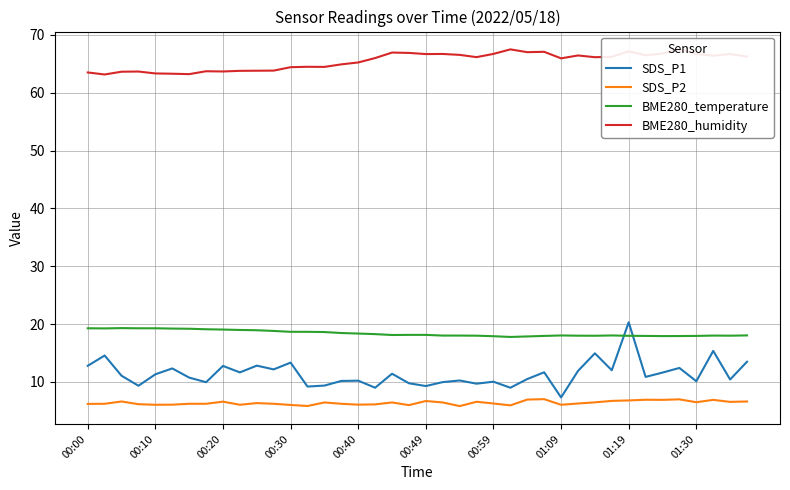

Which series has the largest range (max minus min)?

SDS_P1